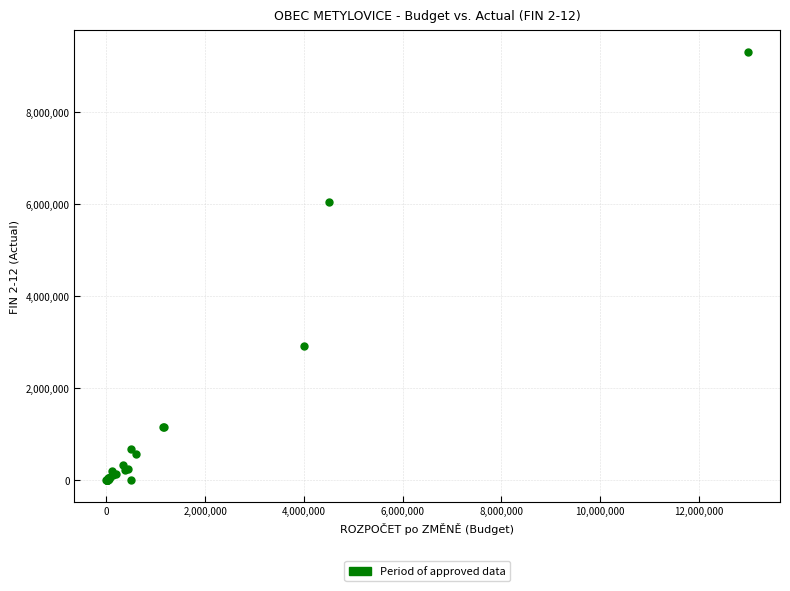

What Y value in the scatter plot is closest to 4653936?

6035838.9